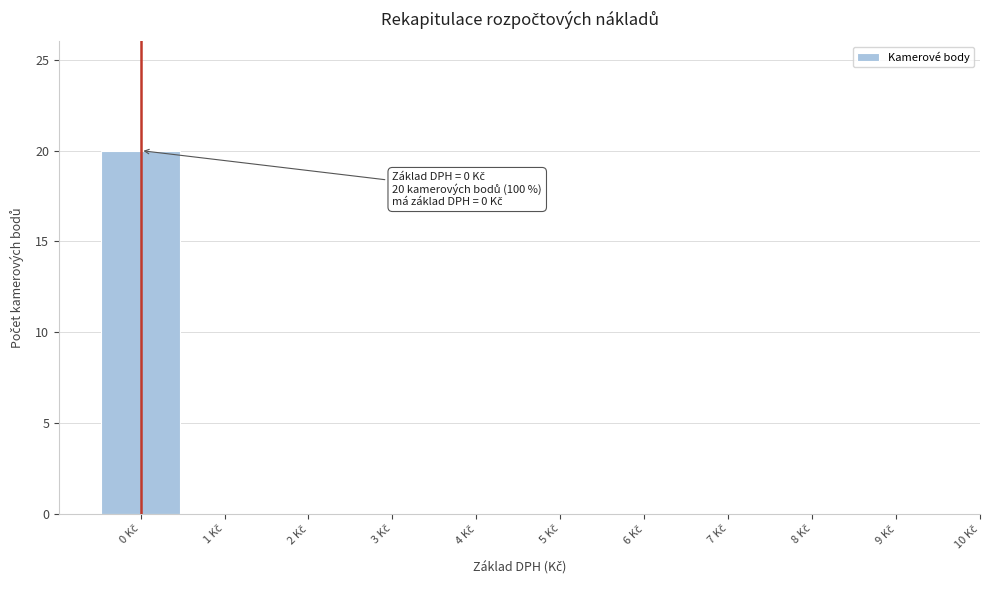

Over which range of the x-axis is the bar tallest?

-0.5 to 0.5